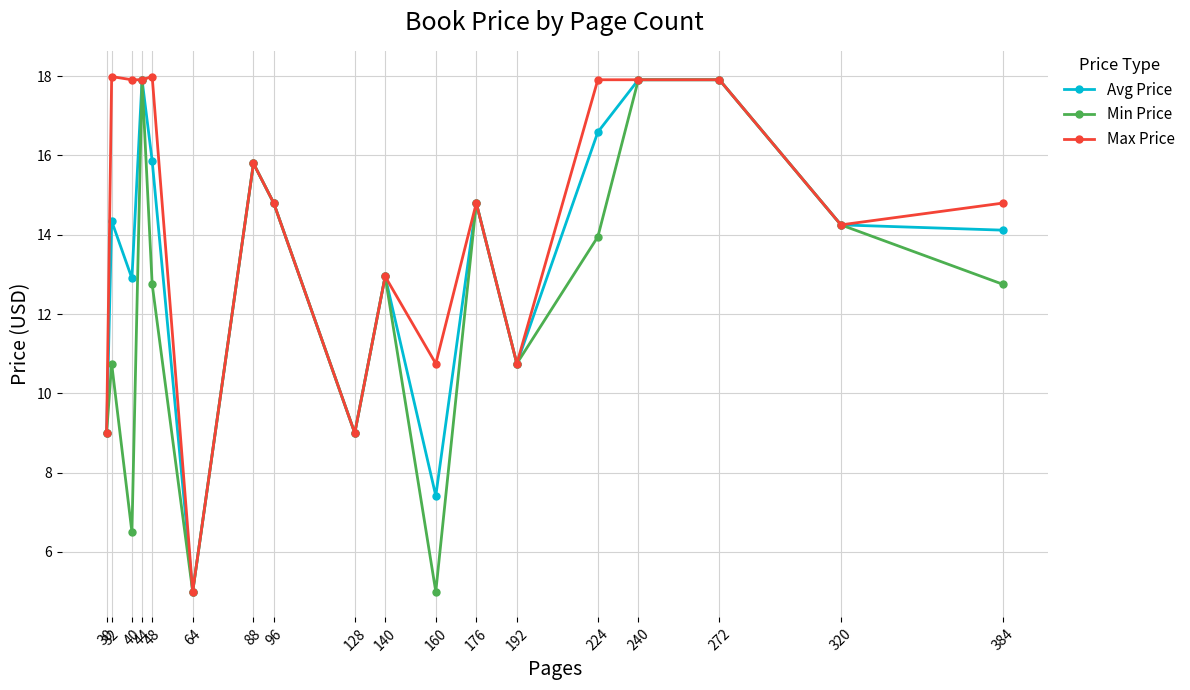

At which category does Avg Price reach its first local peak?

32